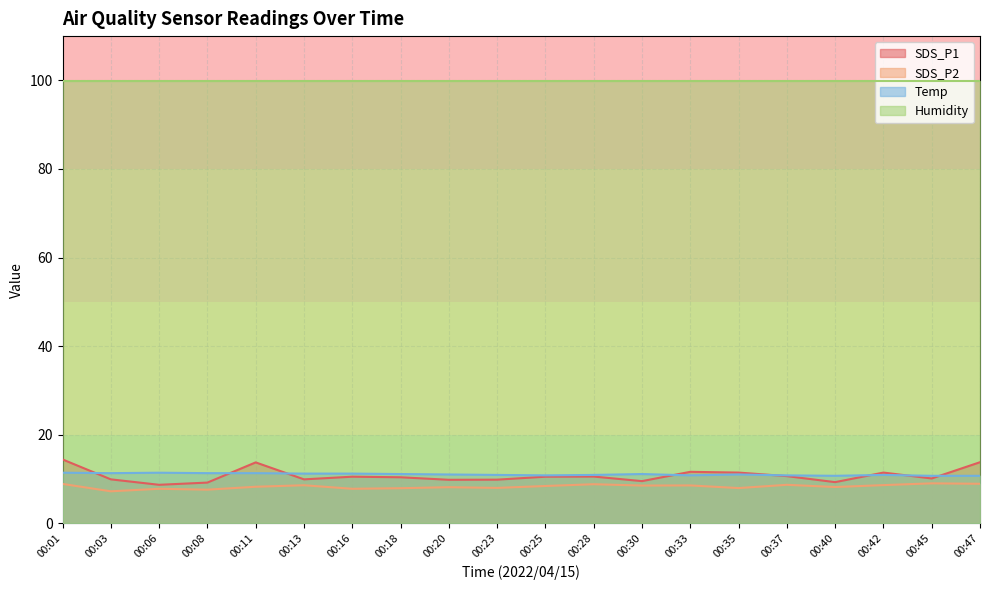

Does the chart display data point markers on the line(s)?

No